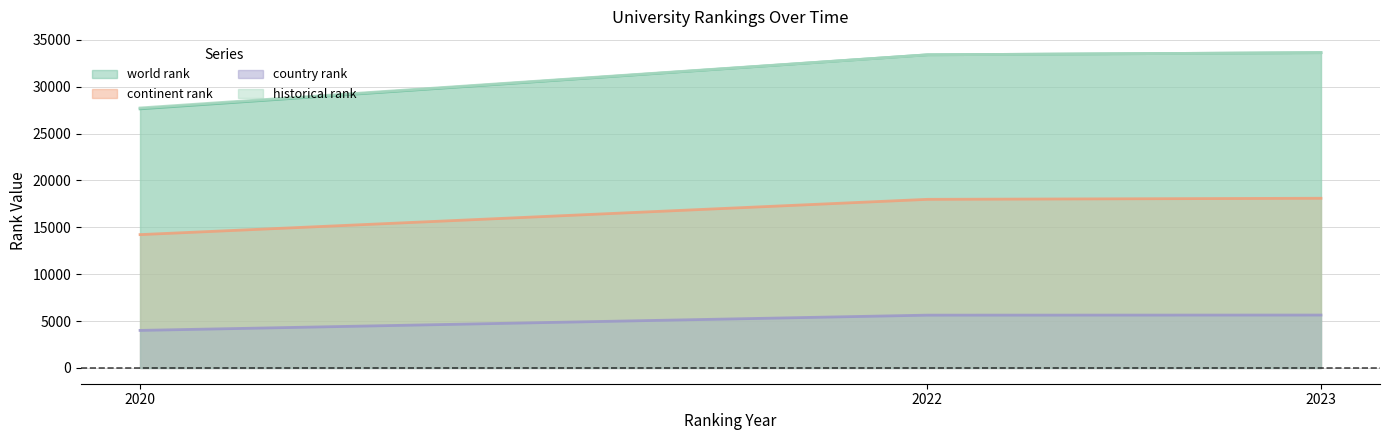

The value of continent rank at 2020 is 7165. True or false?

False